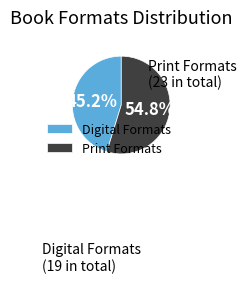

Rank the categories by value from highest to lowest.

Print Formats, Digital Formats